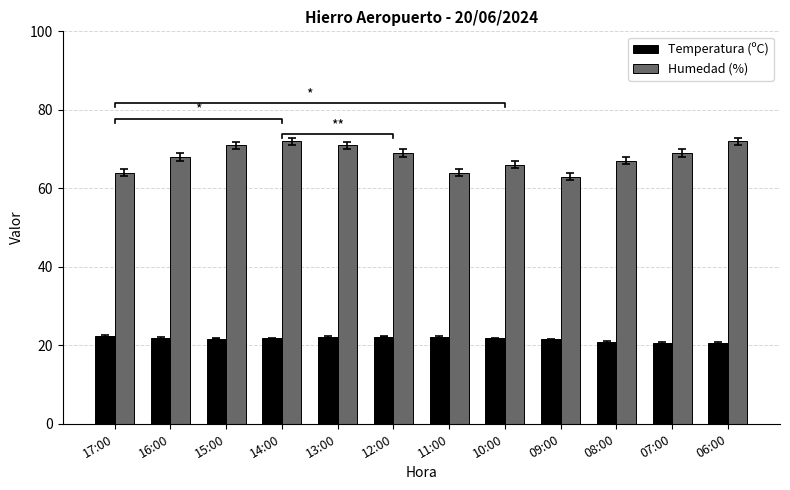

Which series has the largest total across all categories?

Humedad (%)